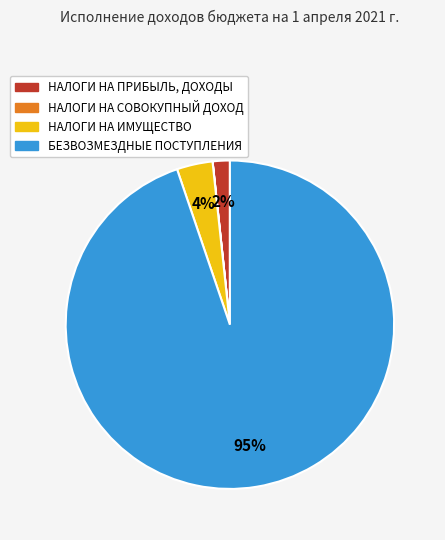

Which slice is the largest?

БЕЗВОЗМЕЗДНЫЕ ПОСТУПЛЕНИЯ